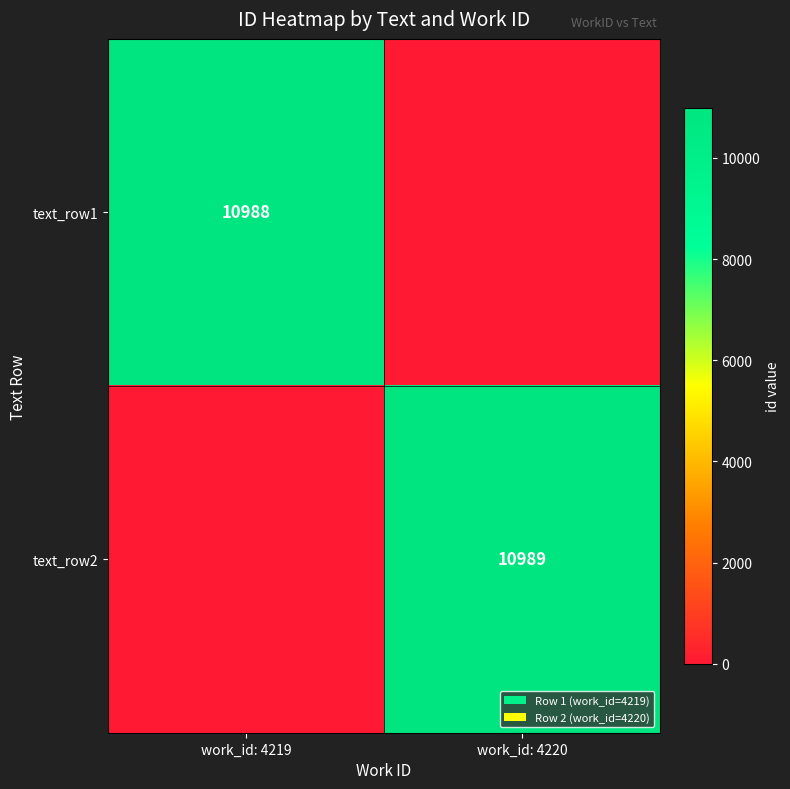

True or false: text_row2 has a value of 10989 at work_id: 4220.

True